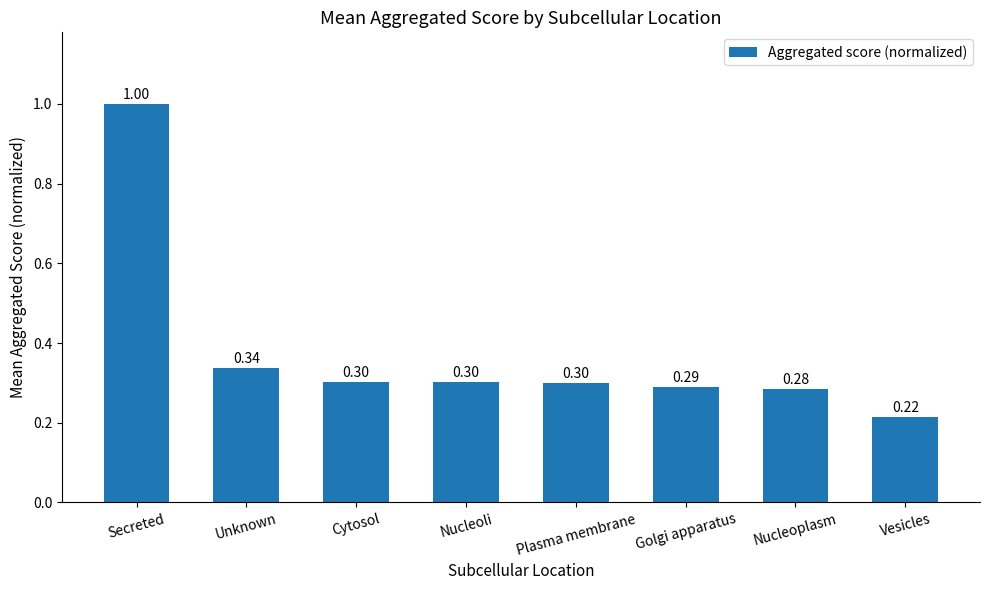

What is the approximate value at Golgi apparatus?

0.3